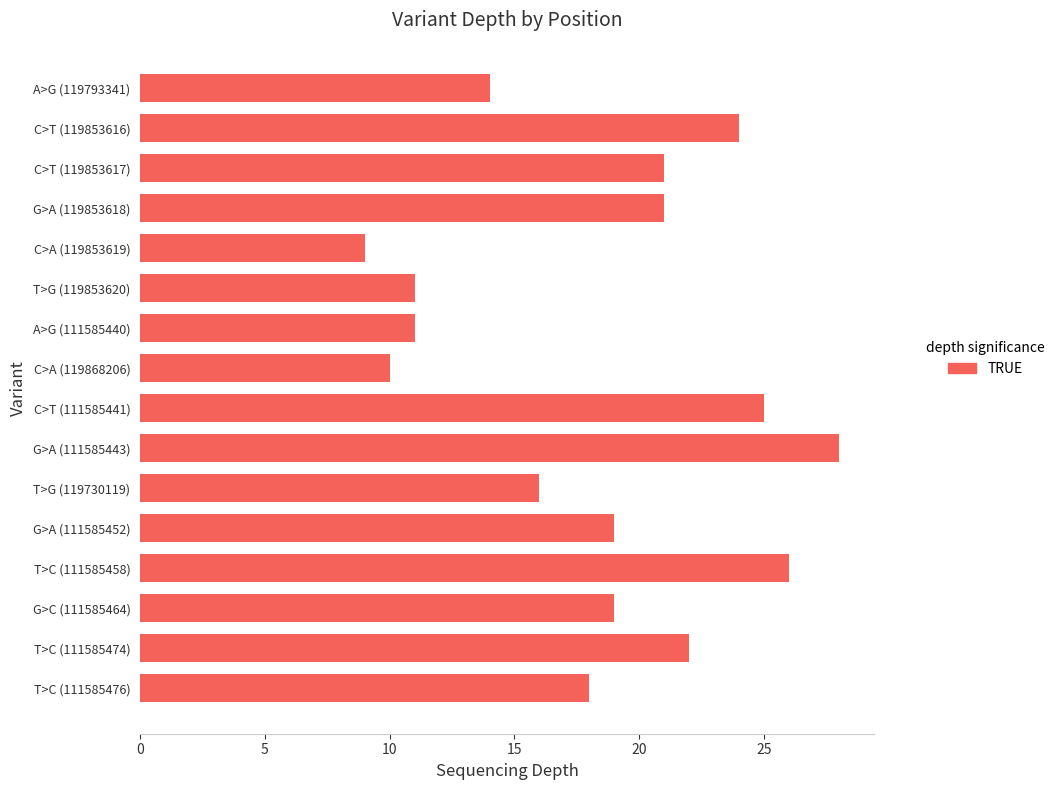

Between C>A (119853619) and A>G (111585440), which is larger?

A>G (111585440)